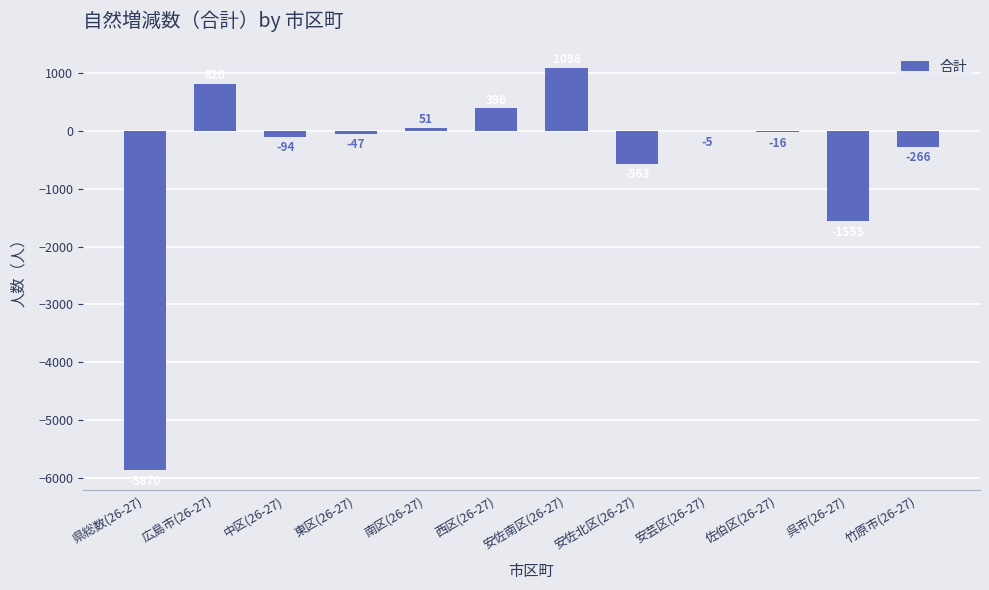

What is the sum of all values?

-6051